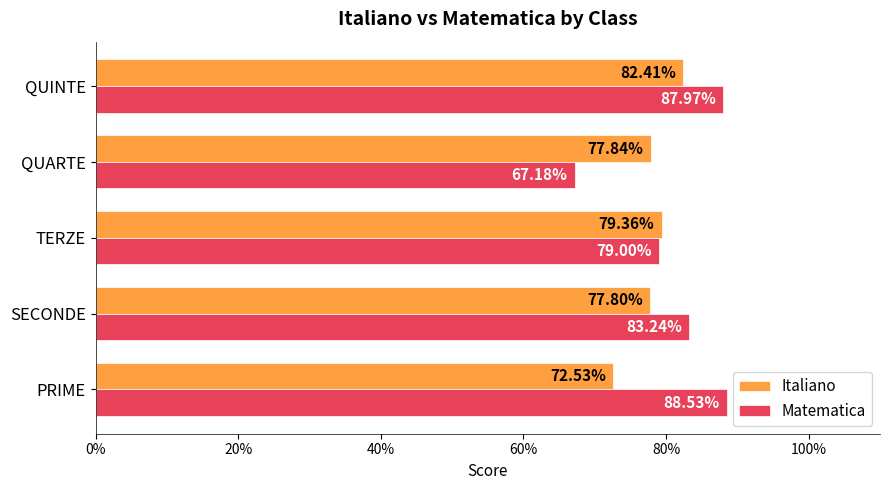

Reading left to right, what are all the values shown in this chart?

Italiano: 0.7	0.8	0.8	0.8	0.8
Matematica: 0.9	0.8	0.8	0.7	0.9